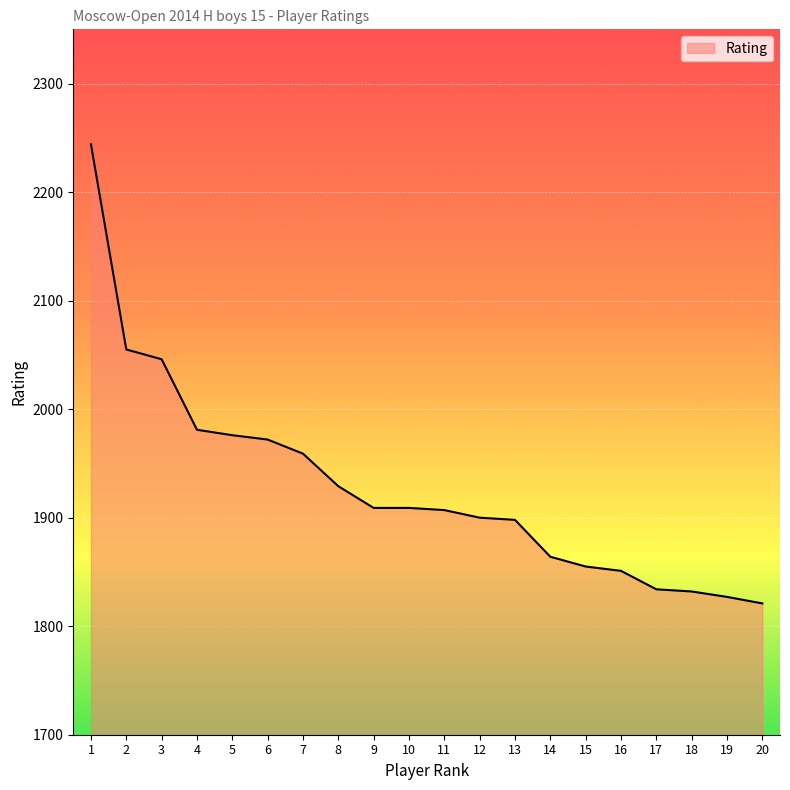

Approximately how many times larger is the value at 20 compared to 2?

0.9